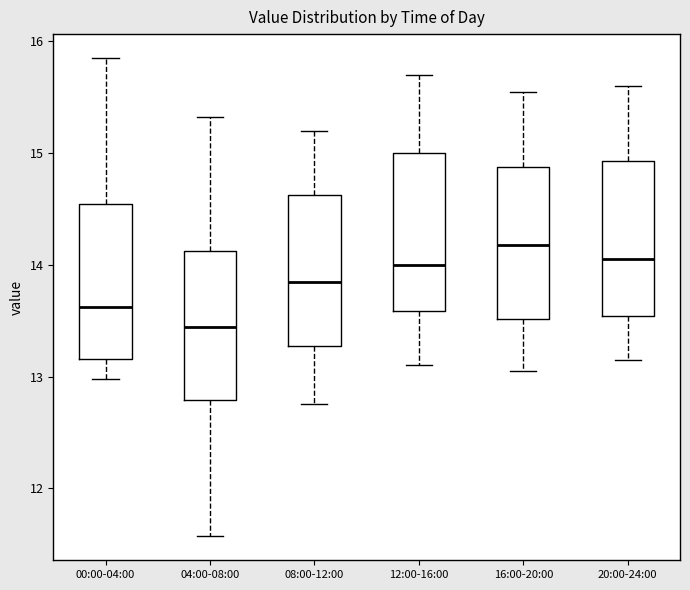

Reading left to right, read every box against the y-axis: the position of its median line, the range the box covers, and the ends of its whiskers. The values are not printed on the chart, so give them approximately, as read against the axis.

00:00-04:00: median 13.6, box 13.2 to 14.5, whiskers 13.0 to 15.9
04:00-08:00: median 13.4, box 12.8 to 14.1, whiskers 11.6 to 15.3
08:00-12:00: median 13.9, box 13.3 to 14.6, whiskers 12.8 to 15.2
12:00-16:00: median 14.0, box 13.6 to 15.0, whiskers 13.1 to 15.7
16:00-20:00: median 14.2, box 13.5 to 14.9, whiskers 13.1 to 15.6
20:00-24:00: median 14.1, box 13.5 to 14.9, whiskers 13.2 to 15.6